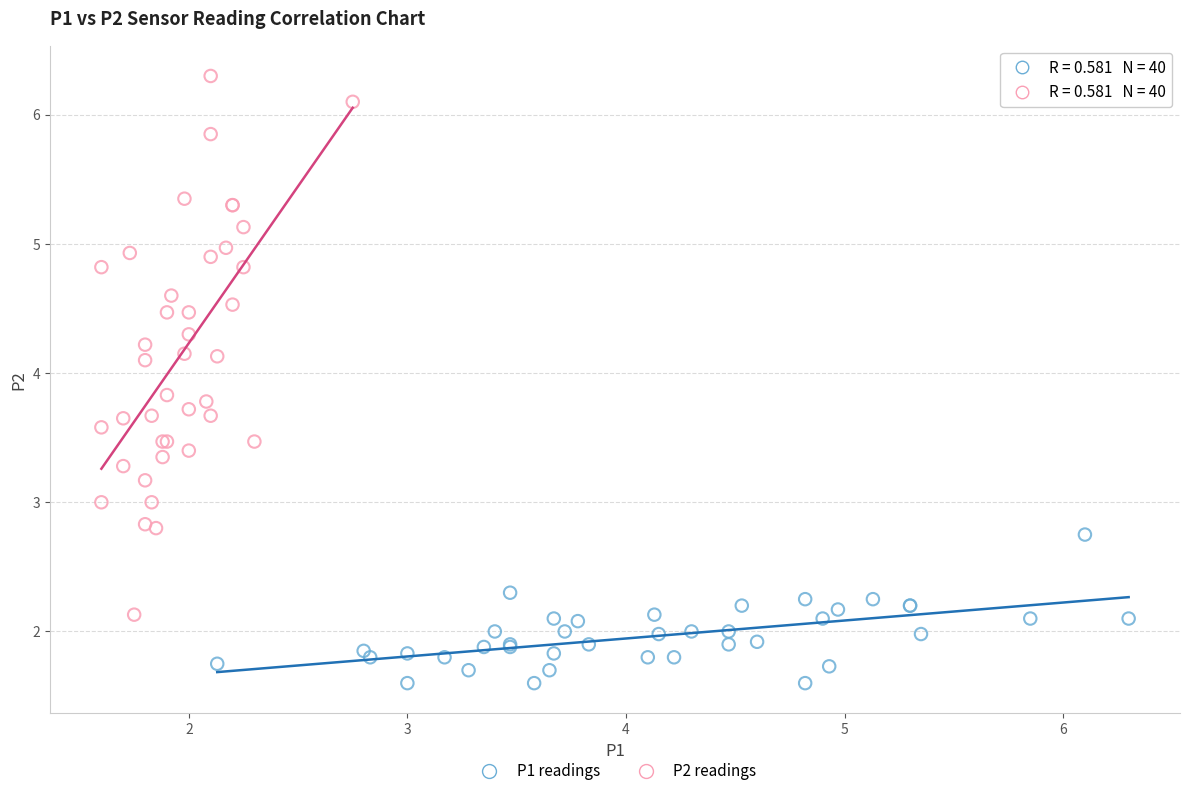

Which series has the largest Y range (max minus min)?

P2 readings